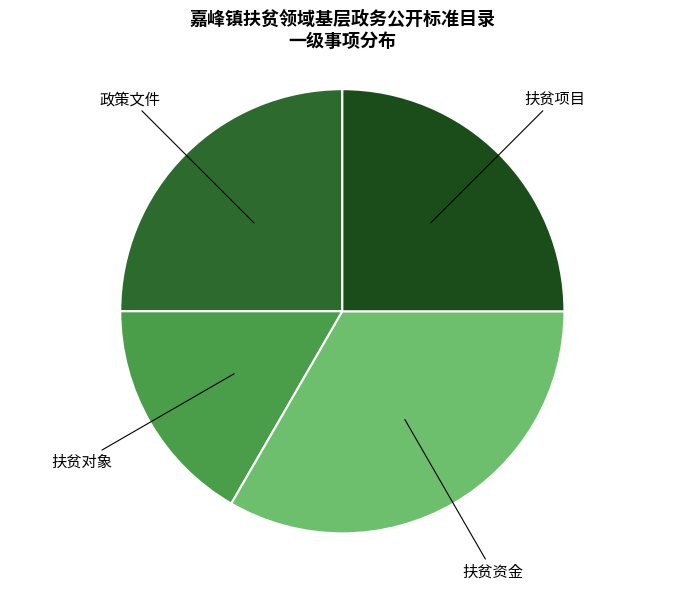

Is there a majority slice in this chart?

No